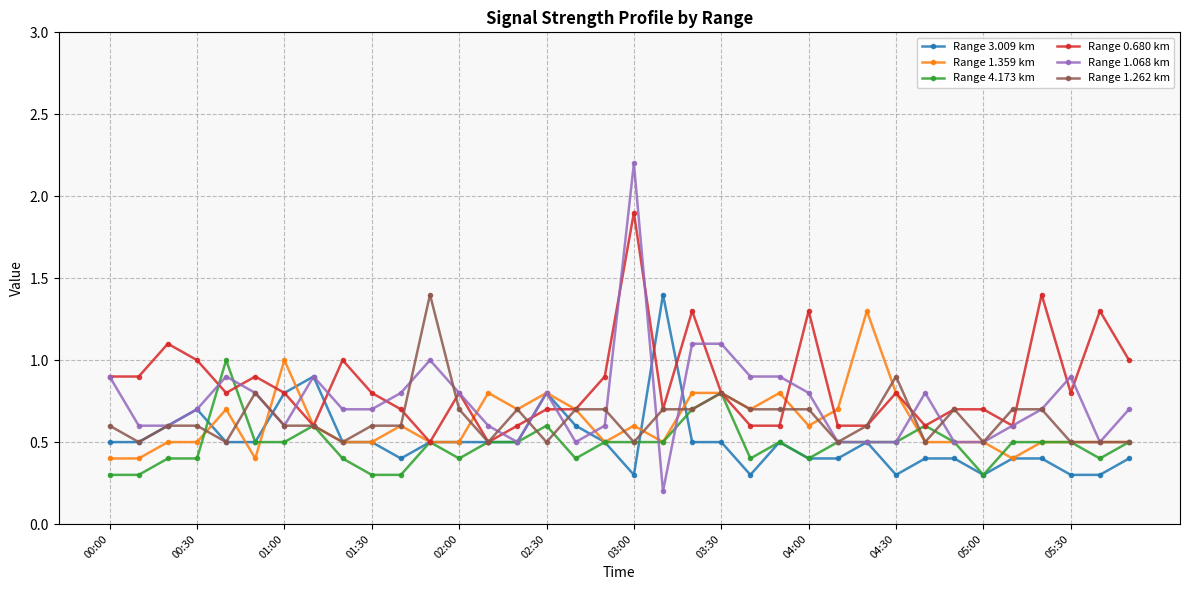

True or false: Range 3.009 km and Range 1.068 km cross at least once.

True